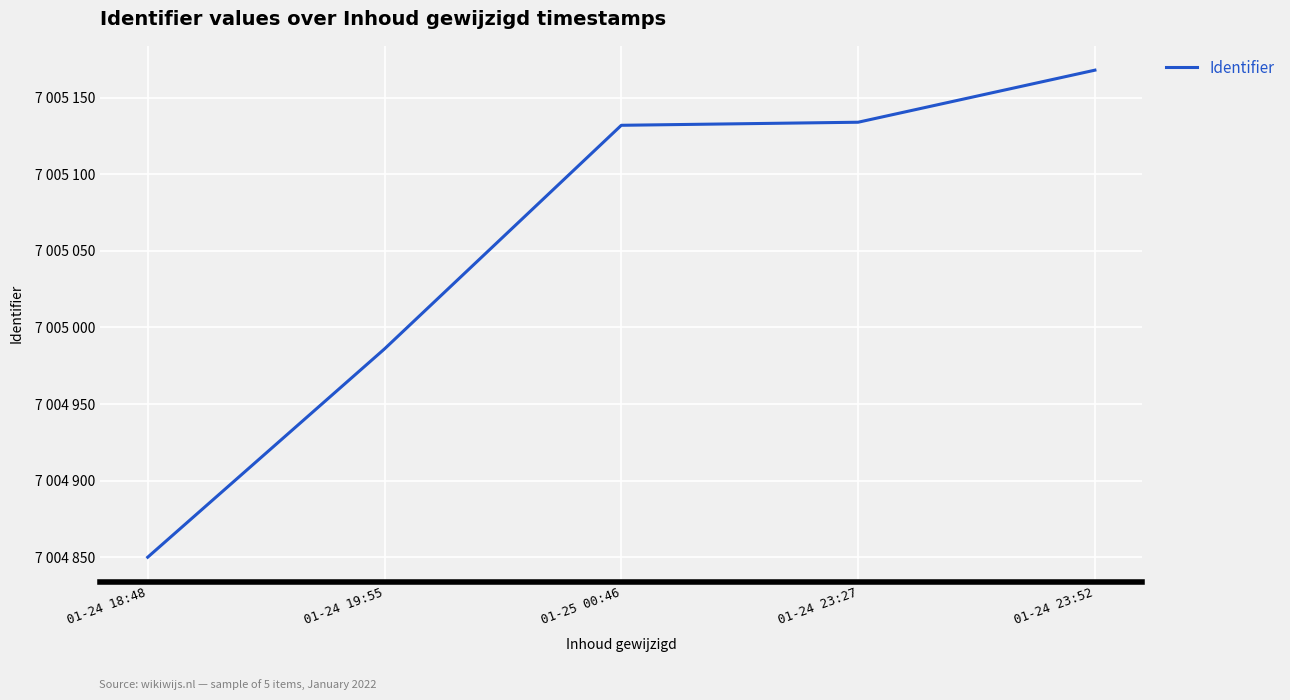

Between 01-24 19:55 and 01-24 23:52, which is larger?

01-24 23:52